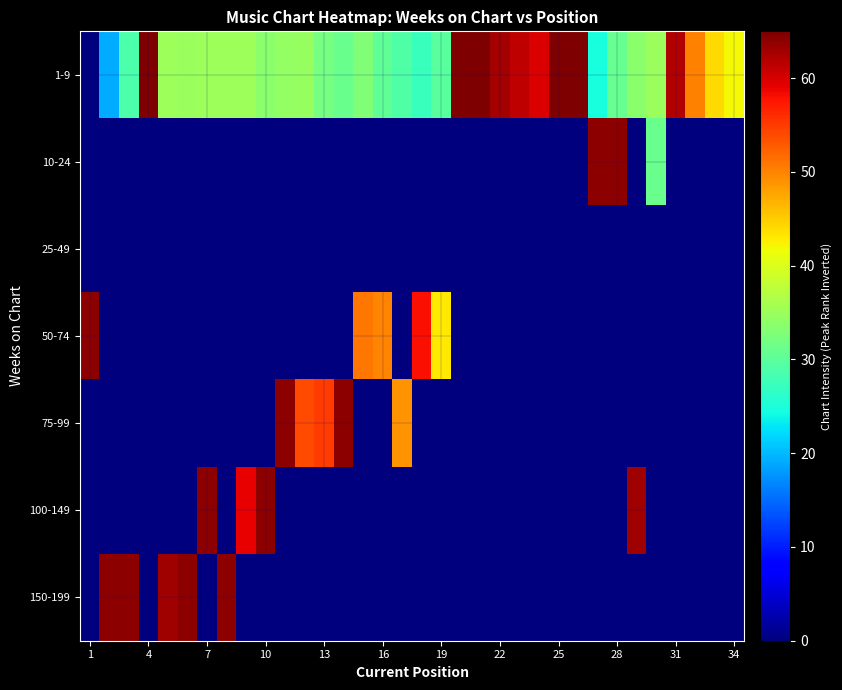

At which category does the chart reach its minimum across all series?

1